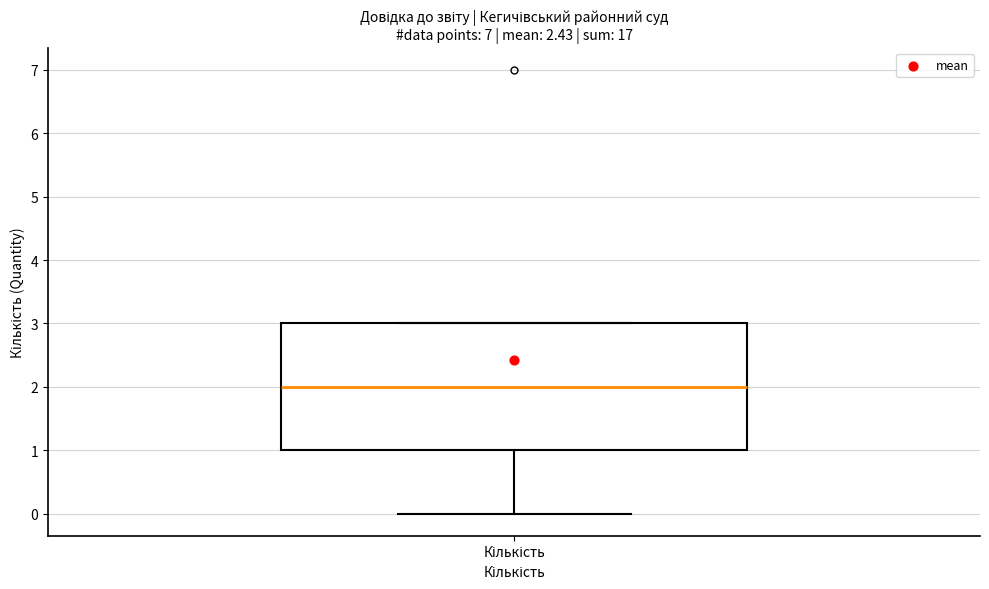

Where is the lower edge of the box for Кількість on the y-axis? The values are not printed on the chart, so give them approximately, as read against the axis.

1